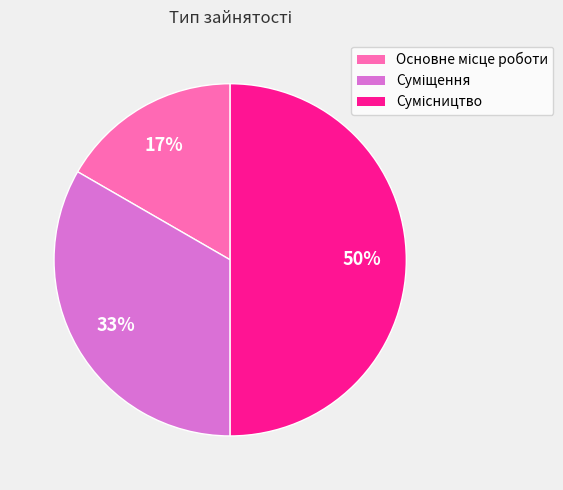

To the nearest percent, what is the average slice percentage?

33%